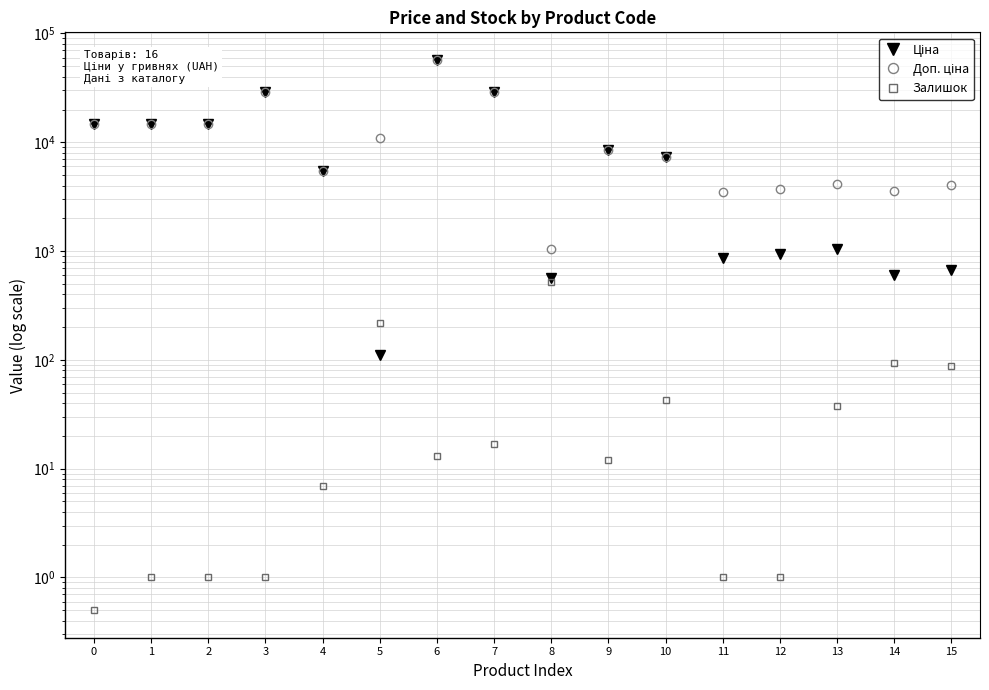

Reading right to left, list all the values displayed in this chart.

Ціна: 672.7	597.8	1036.5	933.5	868.0	7360.2	8581.1	571.6	28890.3	57235.5	110.5	5497.3	28821.8	14649.6	14649.6	14649.6
Доп. ціна: 4036.0	3586.7	4145.9	3734.2	3472.1	7360.2	8581.1	1048.0	28890.3	57235.5	11055.0	5497.3	28821.8	14649.6	14649.6	14649.6
Залишок: 87.0	94.0	38.0	1.0	1.0	43.0	12.0	516.0	17.0	13.0	218.0	7.0	1.0	1.0	1.0	0.5